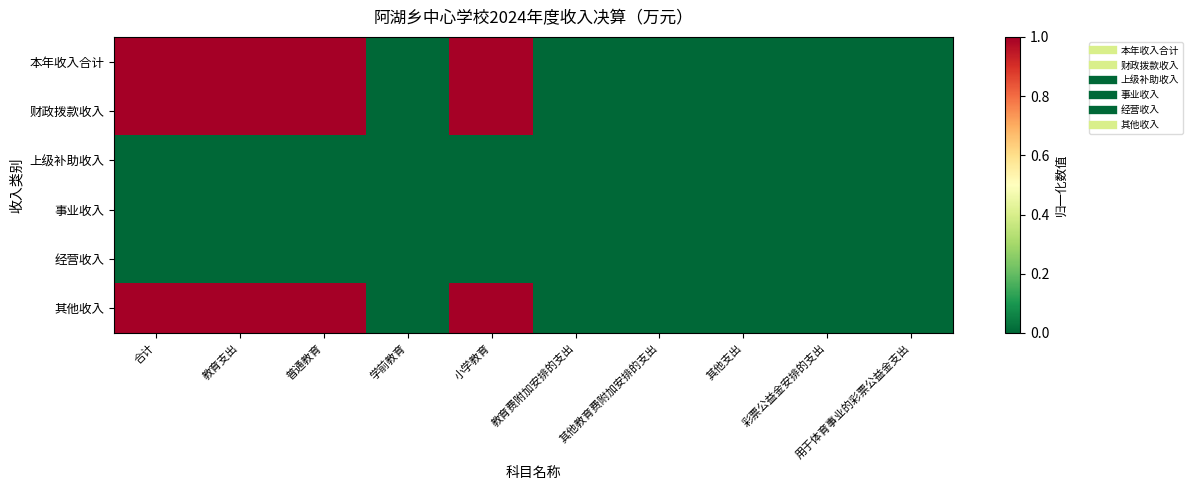

At 小学教育, list the series in order from smallest to largest.

上级补助收入, 事业收入, 经营收入, 本年收入合计, 财政拨款收入, 其他收入